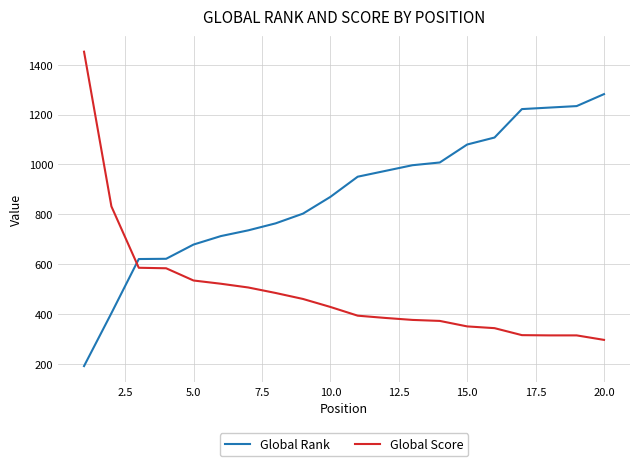

Which series has the largest total across all categories?

Global Rank